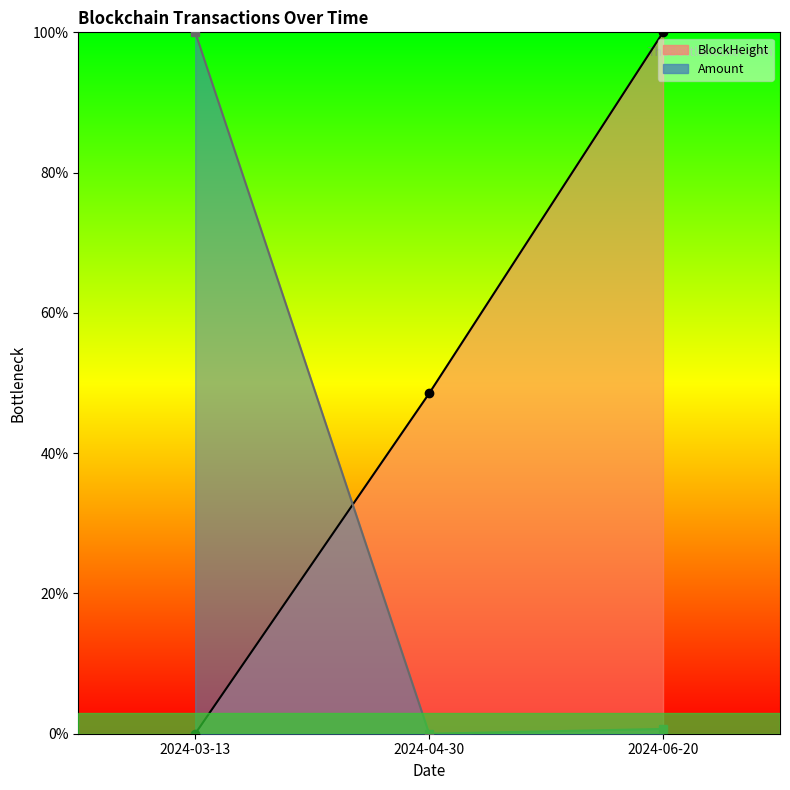

Between 2024-03-13 and 2024-04-30, which is larger?

2024-04-30